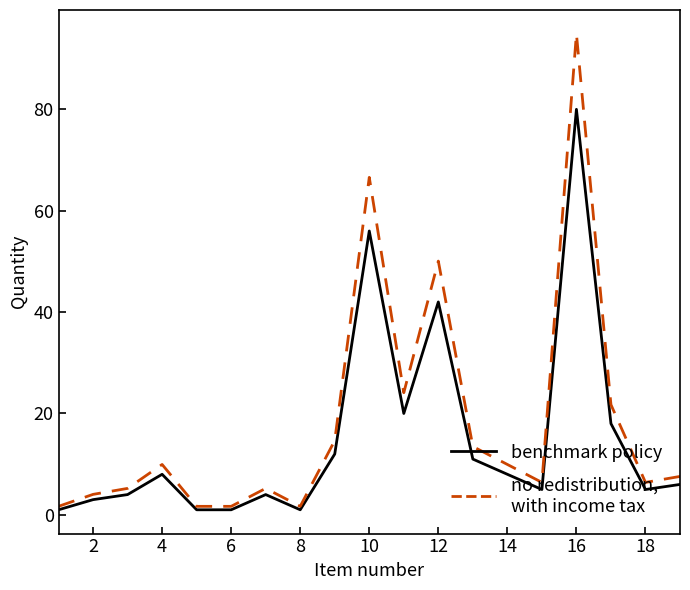

How many categories are shown in the chart?

19